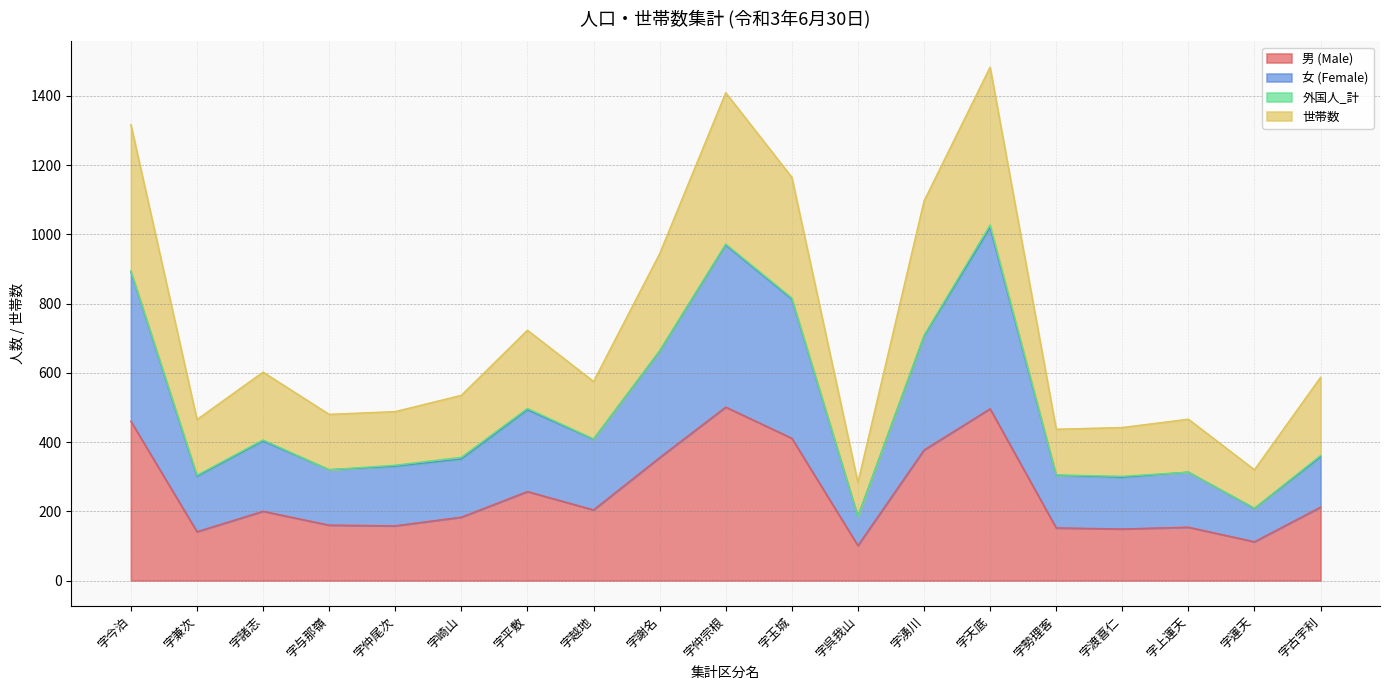

True or false: 女 (Female) and 男 (Male) cross at least once.

False